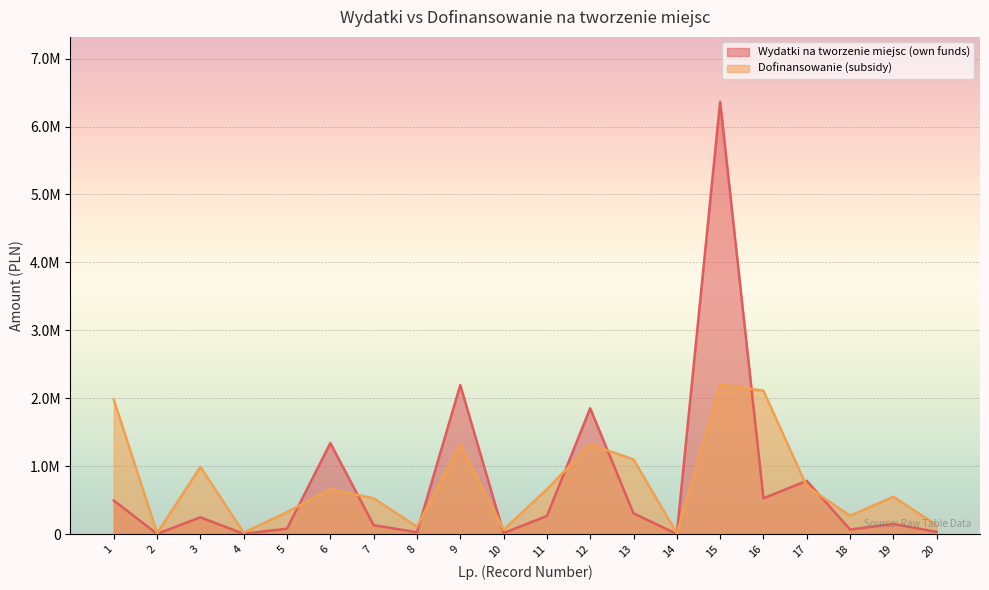

True or false: Dofinansowanie (subsidy) has a value of 110000.0 at 8.

True